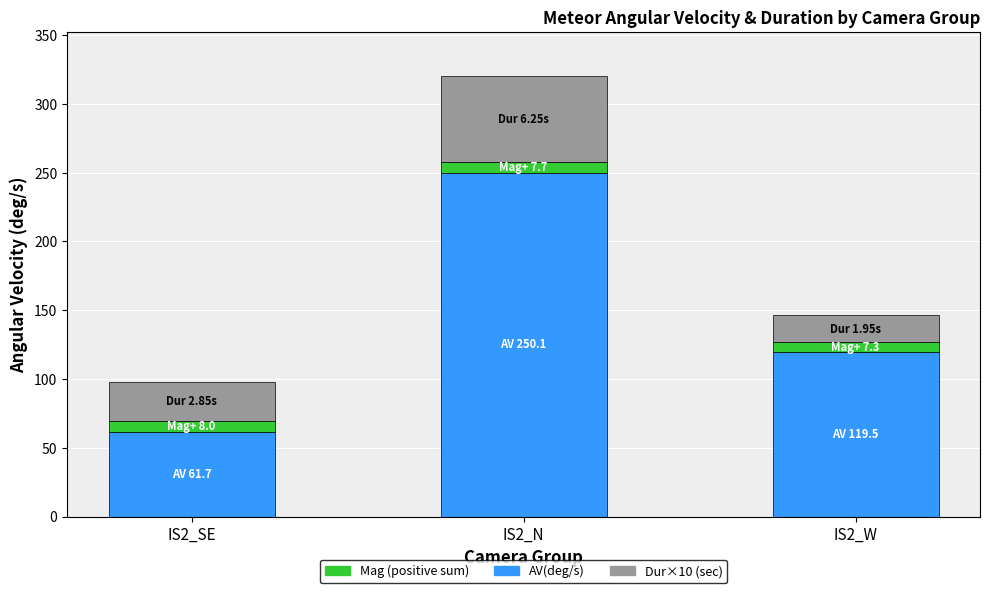

What is the sum of the AV(deg/s) values at IS2_SE and IS2_W?

181.1